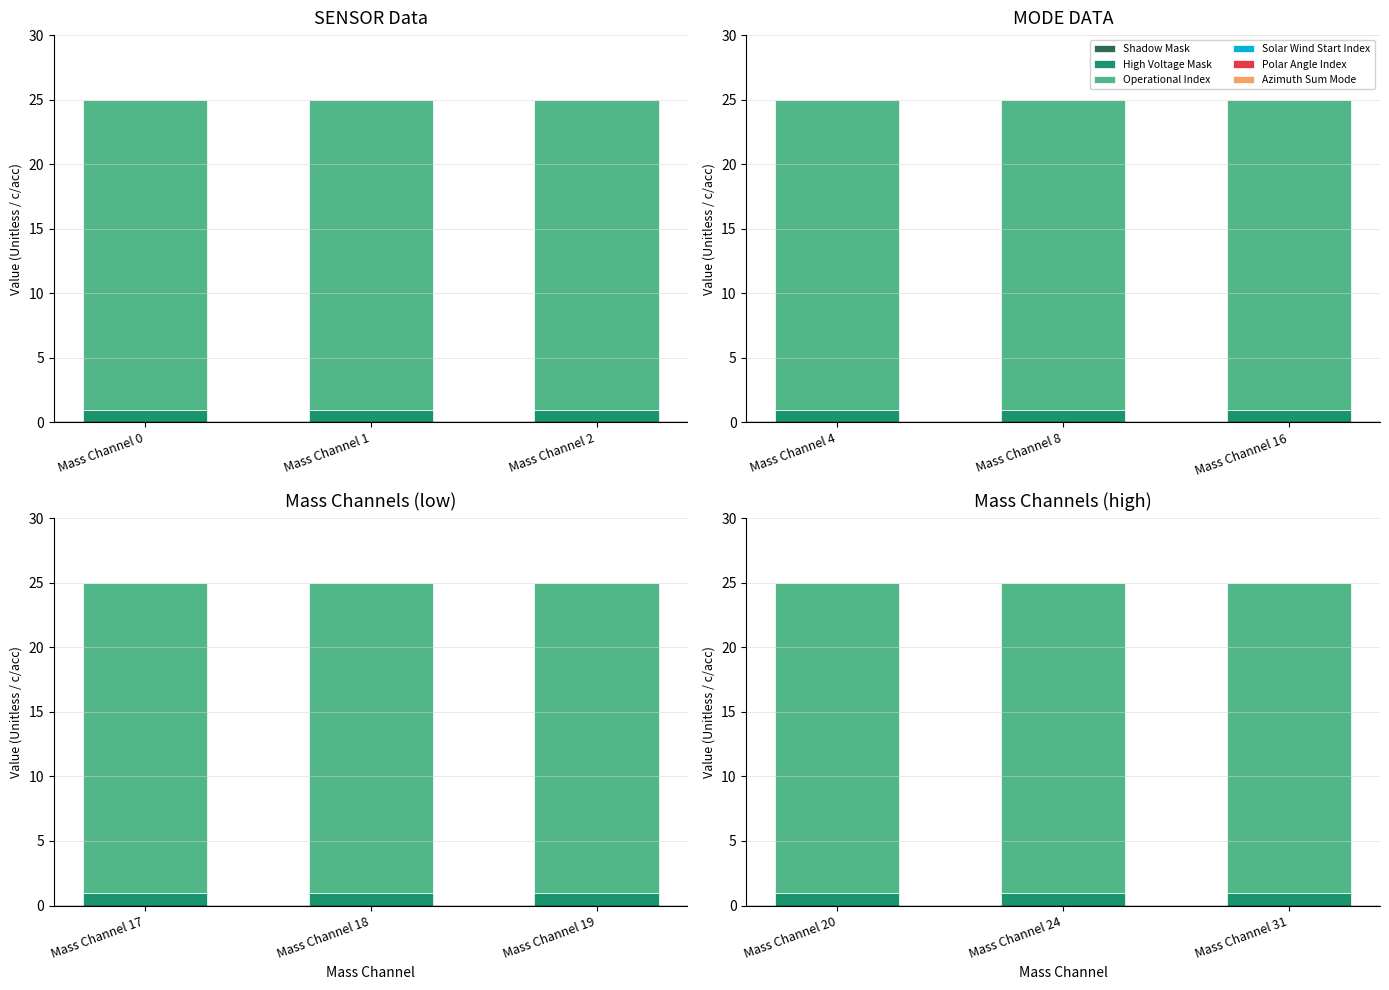

Which has a higher value, Mass Channel 31 or Mass Channel 24?

Mass Channel 31